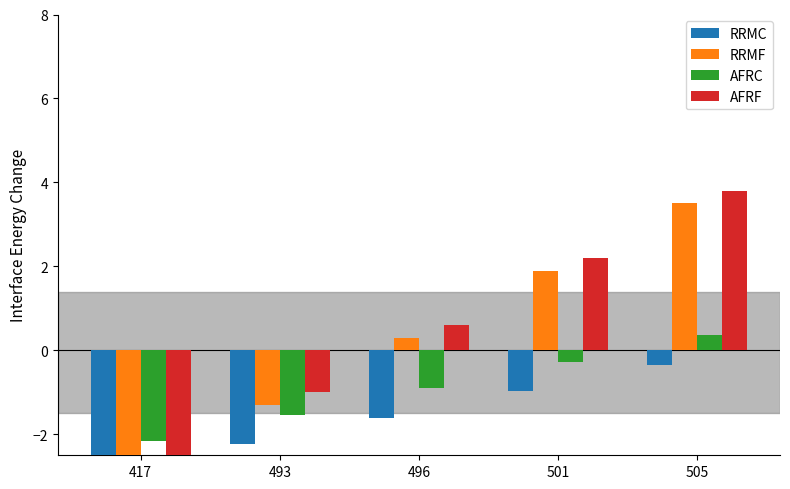

Reading right to left, what are all the values shown in this chart?

RRMC: -0.3	-1.0	-1.6	-2.2	-2.9
RRMF: 3.5	1.9	0.3	-1.3	-2.9
AFRC: 0.4	-0.3	-0.9	-1.5	-2.2
AFRF: 3.8	2.2	0.6	-1.0	-2.6